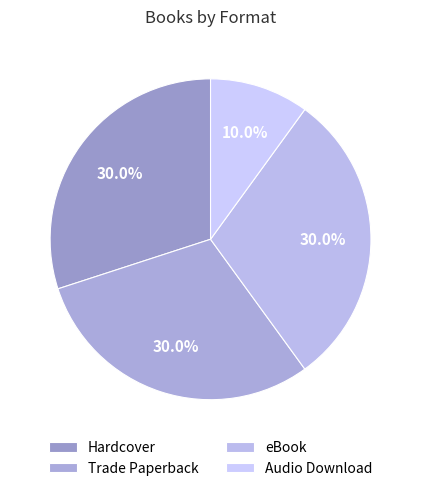

Which slice is the smallest?

Audio Download